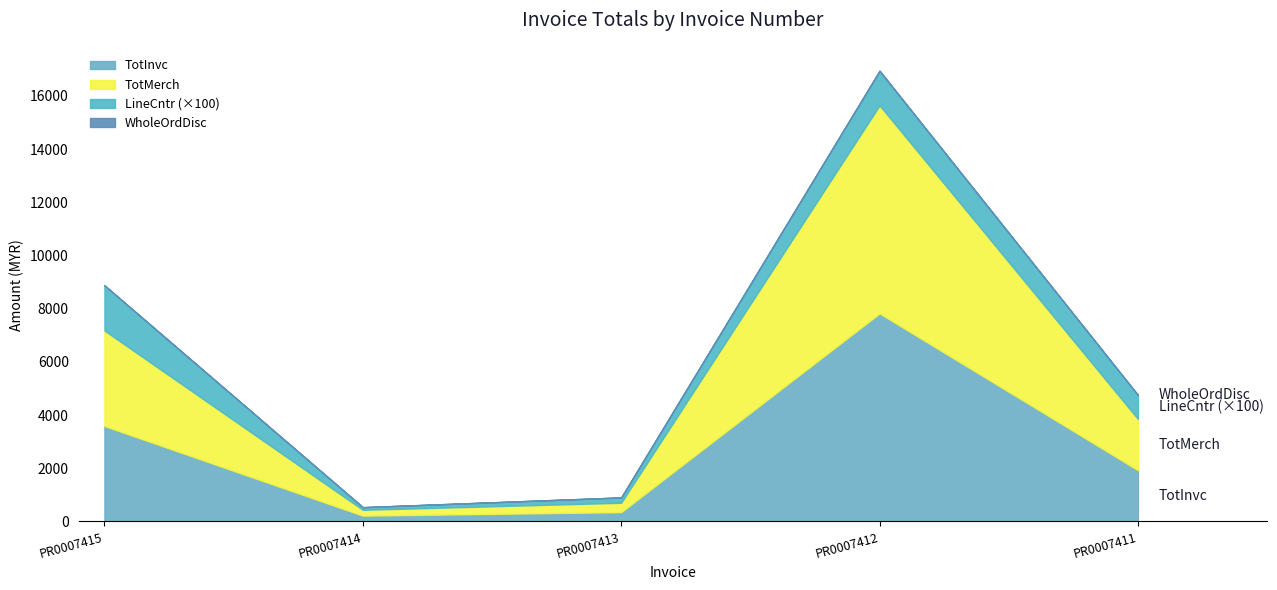

True or false: WholeOrdDisc has more than 2 interior local peaks.

False